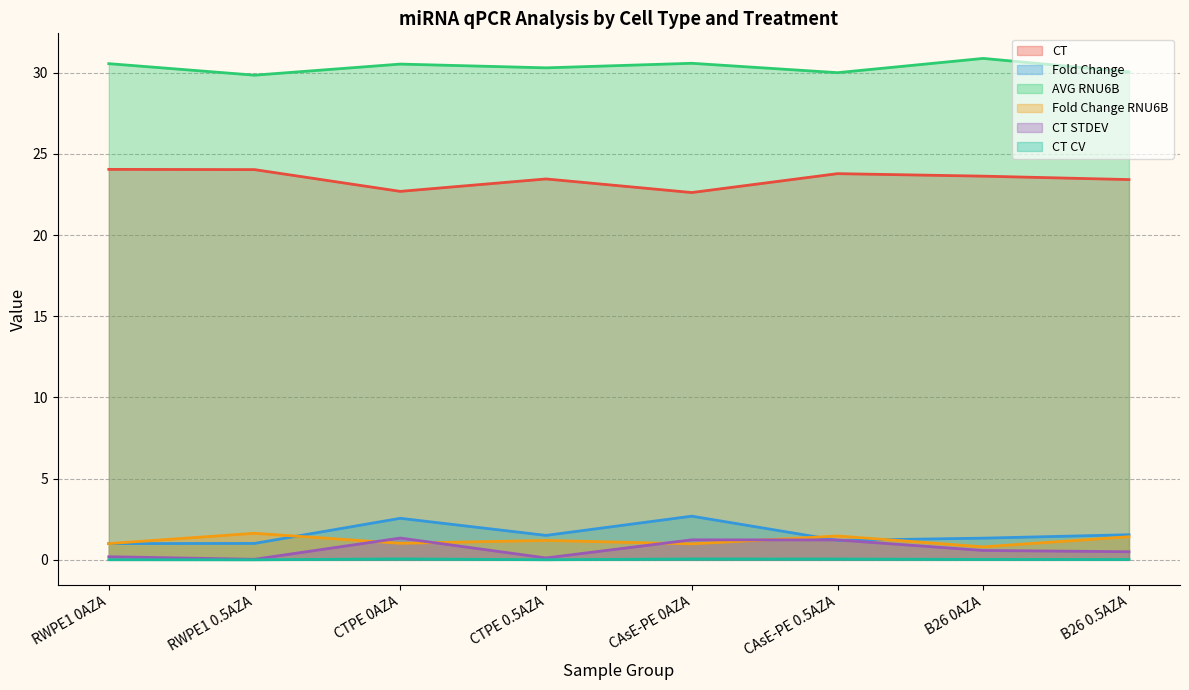

Where is the first local minimum for CT?

CTPE 0AZA